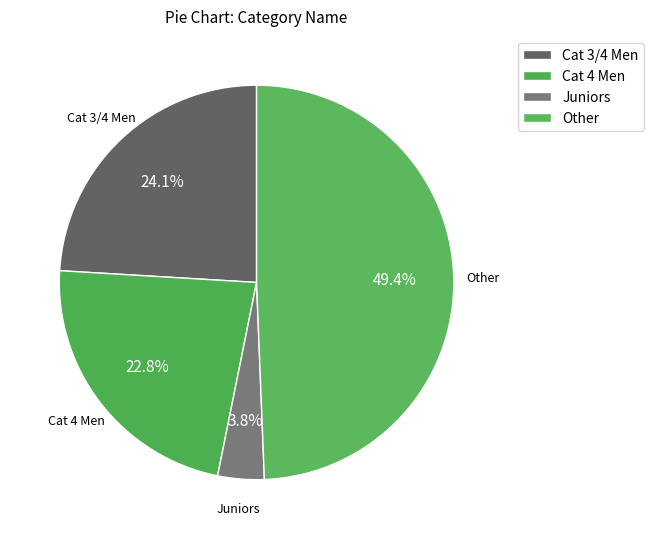

Combined, what portion of the pie is Cat 4 Men and Cat 3/4 Men?

46.8%